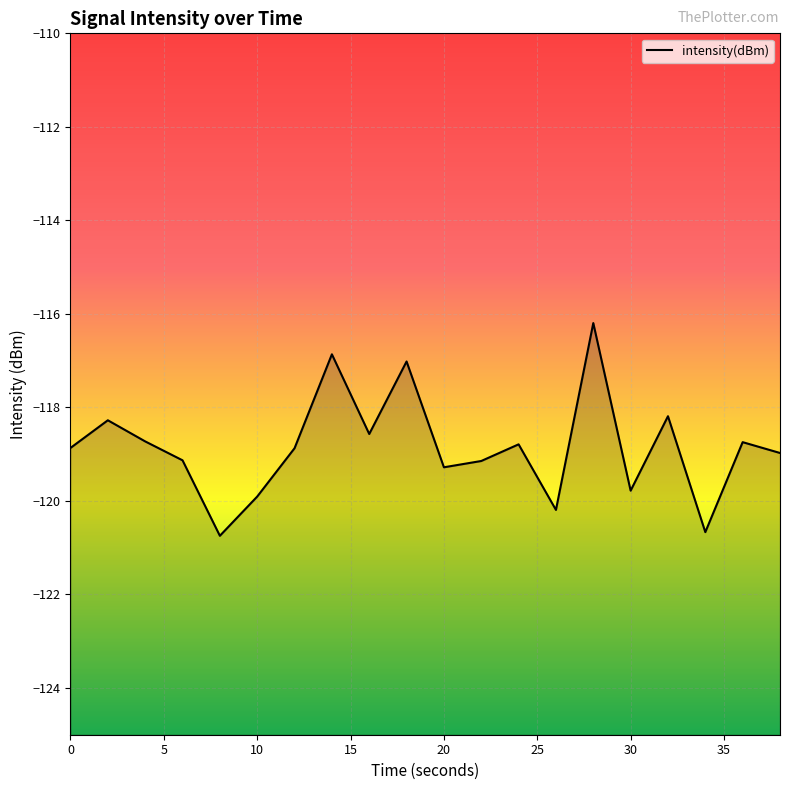

True or false: the data shows -119.8 at 30.

True